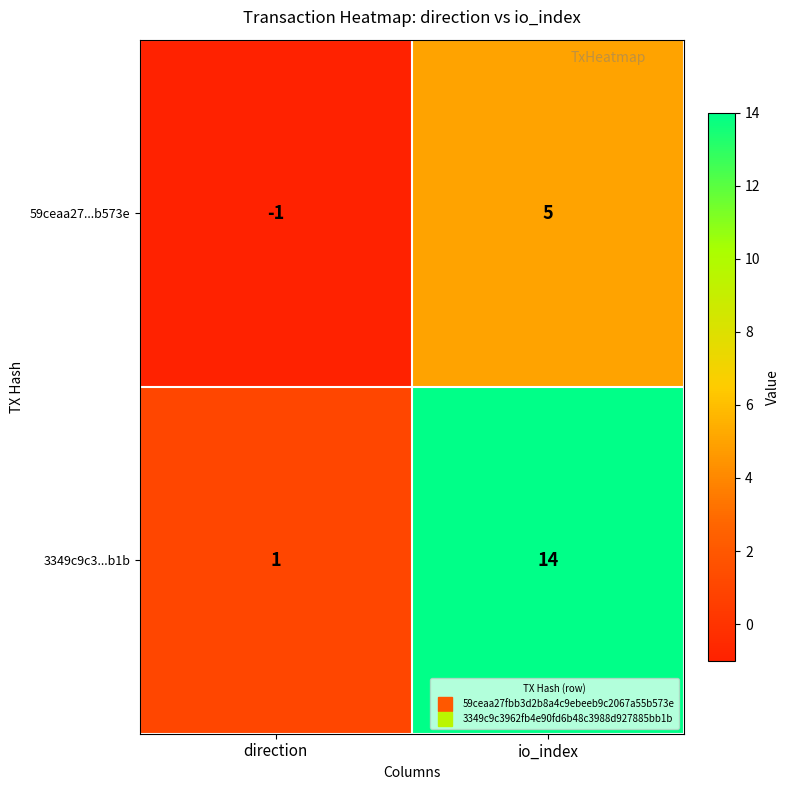

Rank the series by their average value, from lowest to highest.

59ceaa27...b573e, 3349c9c3...b1b